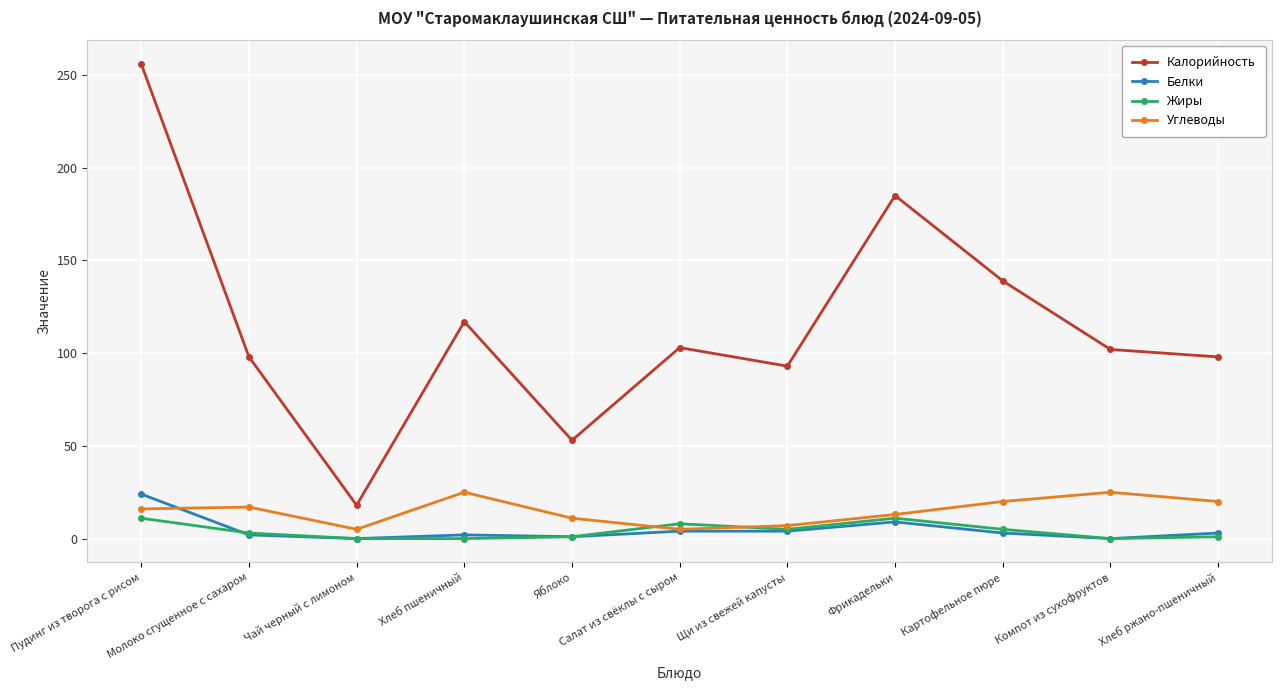

True or false: Калорийность has more than 2 points higher than both neighbors.

True